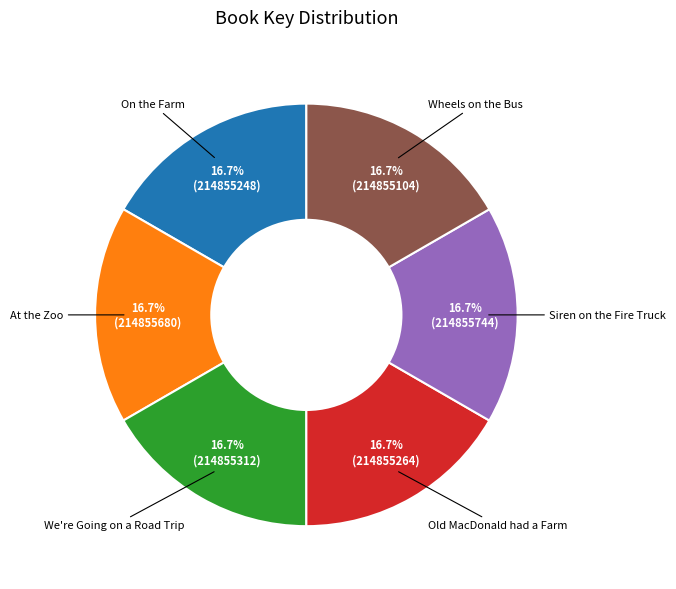

Count the number of slices in the pie.

6